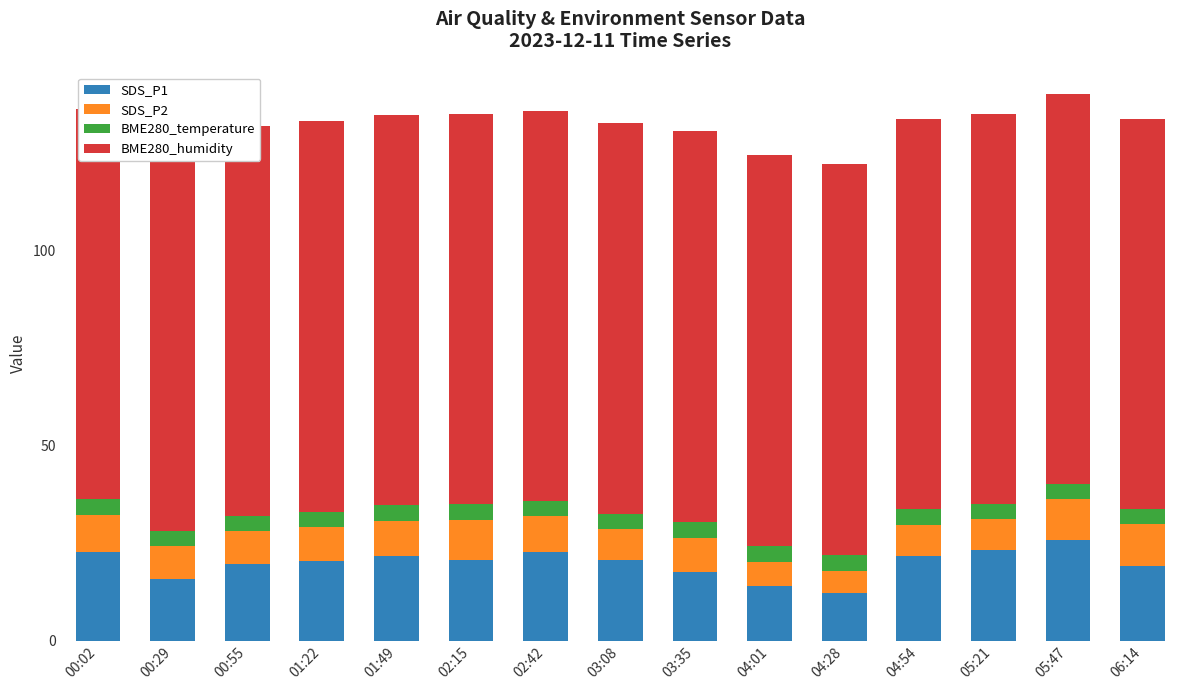

Which category has the highest value in the BME280_temperature series?

04:01